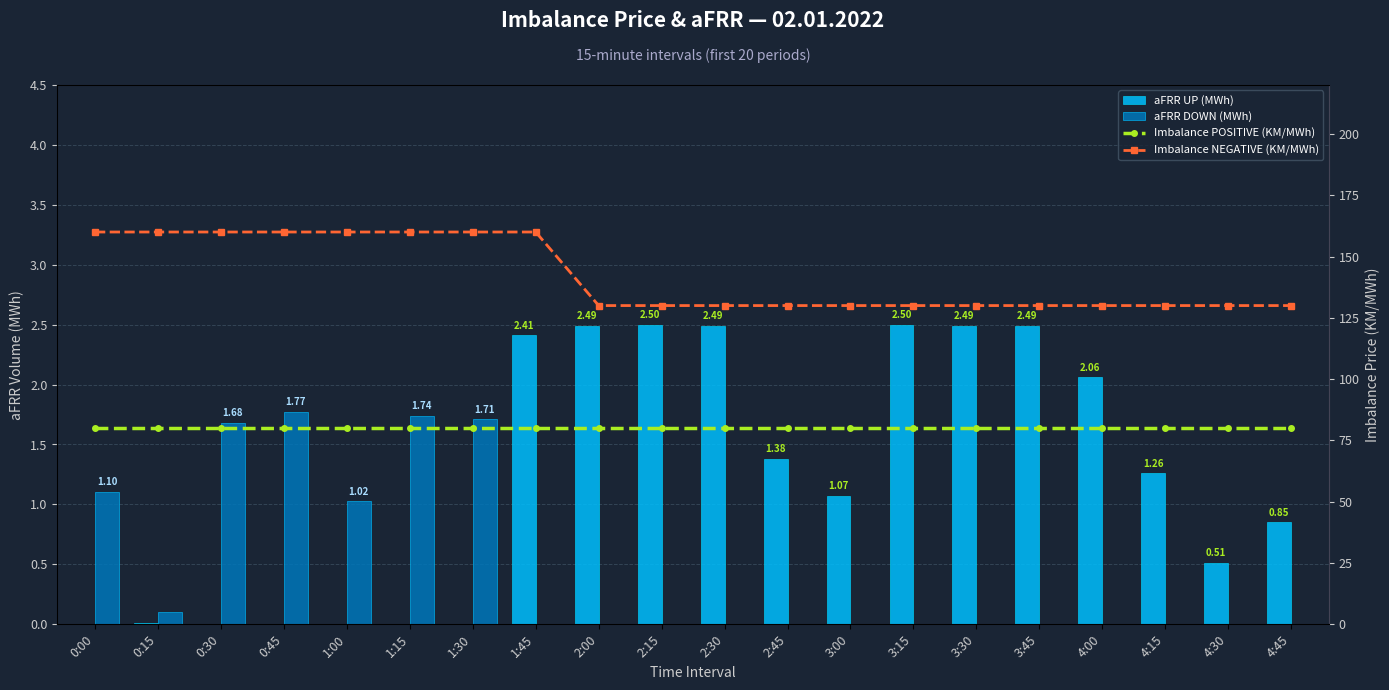

The value of aFRR UP (MWh) at 3:15 is 1.3. True or false?

False